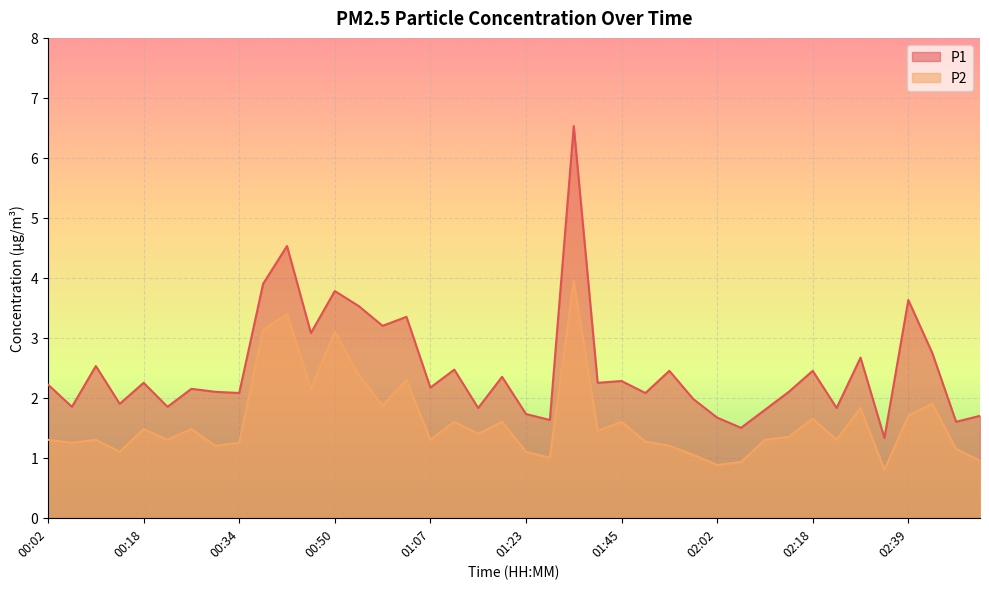

True or false: P2 has a value of 1.8 at 02:26.

True